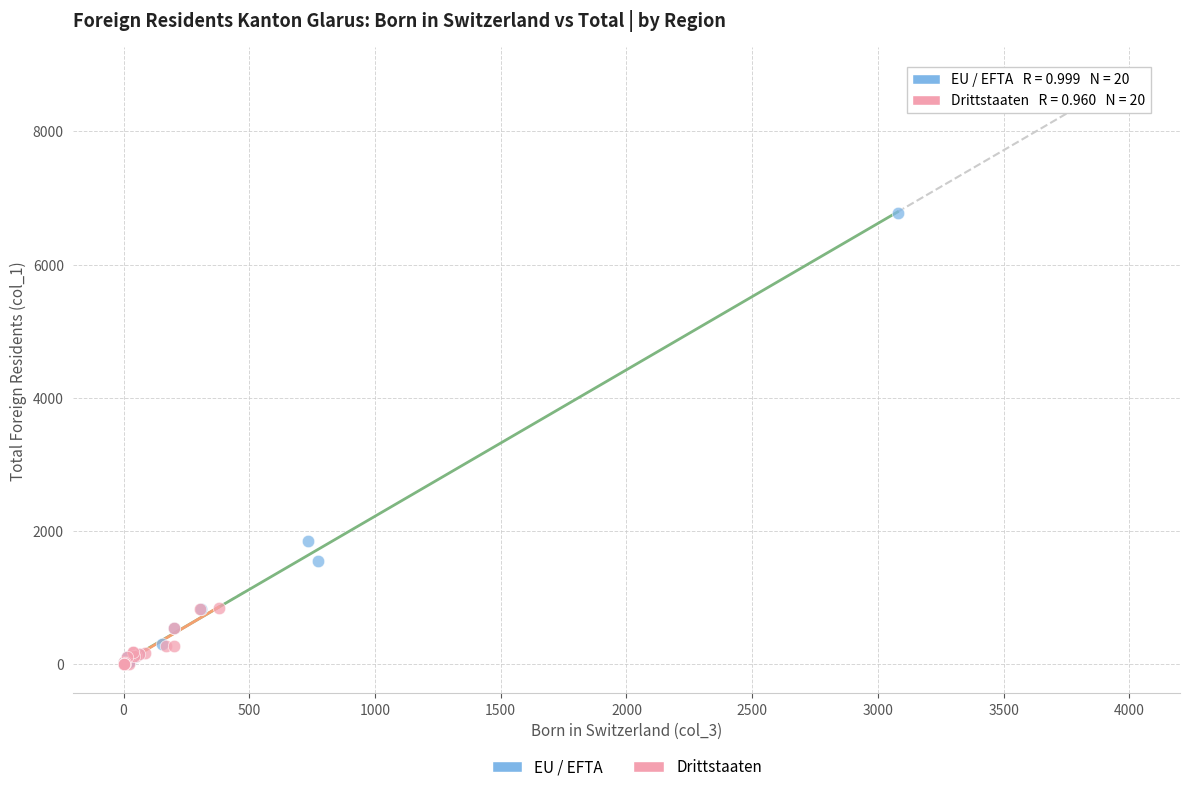

Which series contains the highest Y value?

EU / EFTA